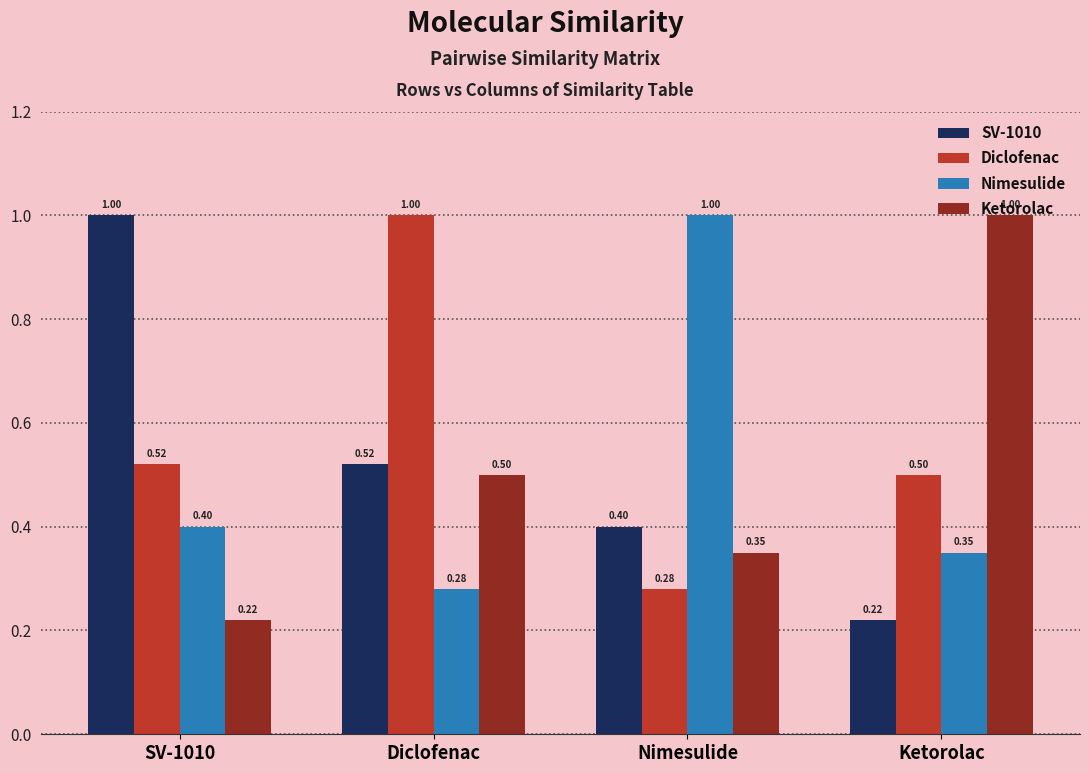

What are all the series names shown in the legend?

SV-1010, Diclofenac, Nimesulide, Ketorolac